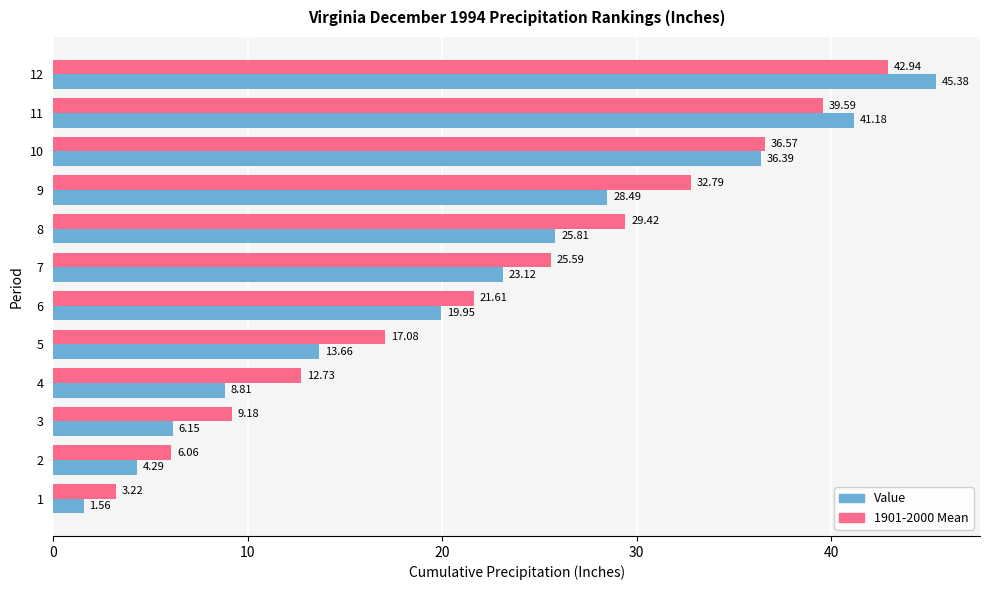

List the labels in order of Value value, smallest first.

1, 2, 3, 4, 5, 6, 7, 8, 9, 10, 11, 12